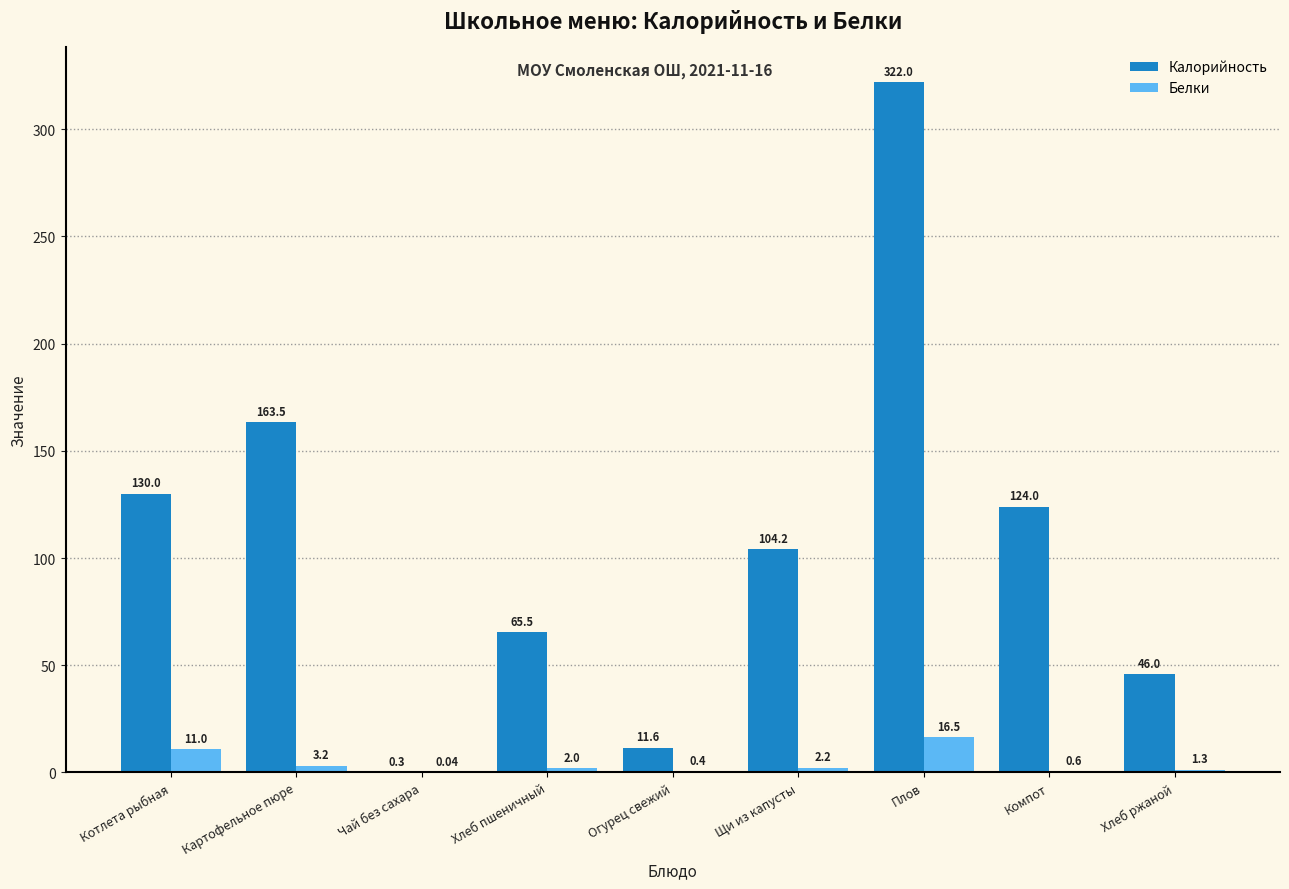

Which category has the highest value across all series?

Плов